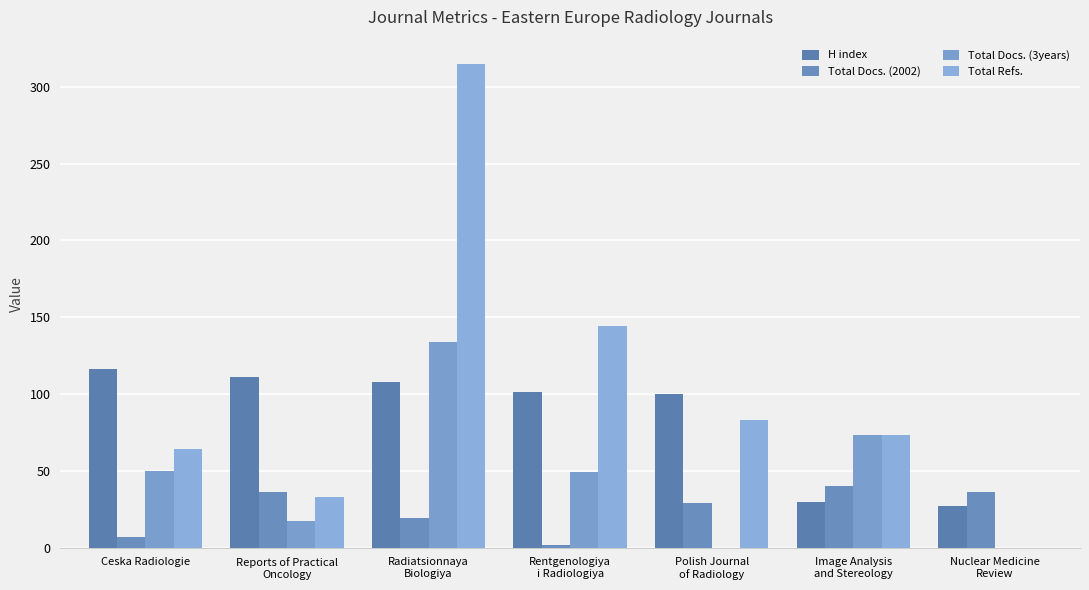

Which series changed the most between Reports of Practical
Oncology and Image Analysis
and Stereology?

H index